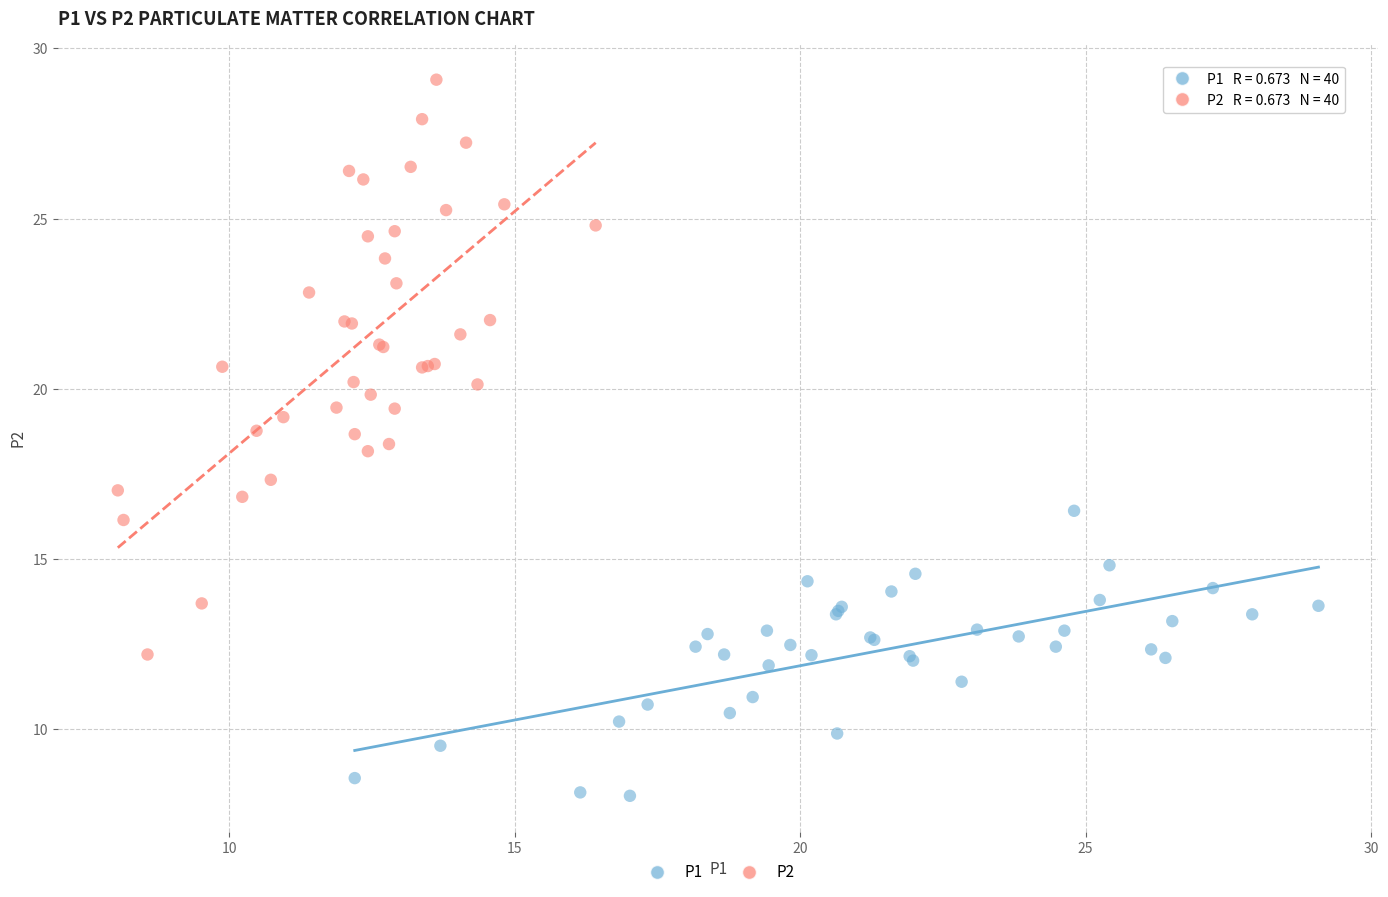

Which series contains the highest Y value?

P2